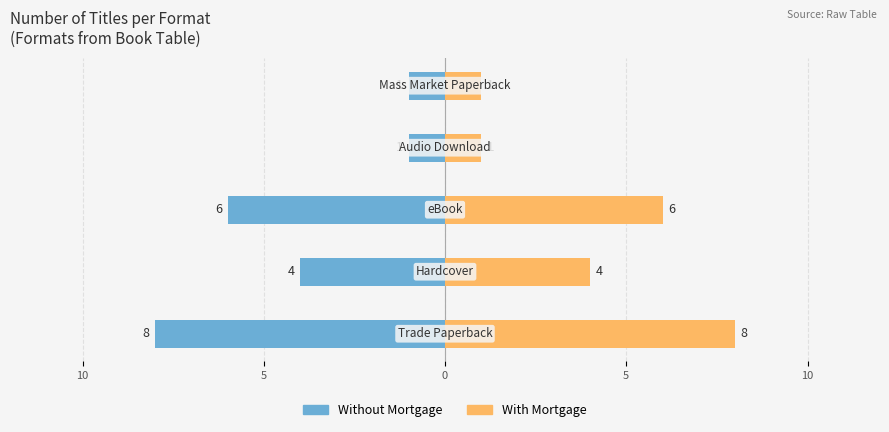

The value of With Mortgage at 5 is 6. True or false?

True